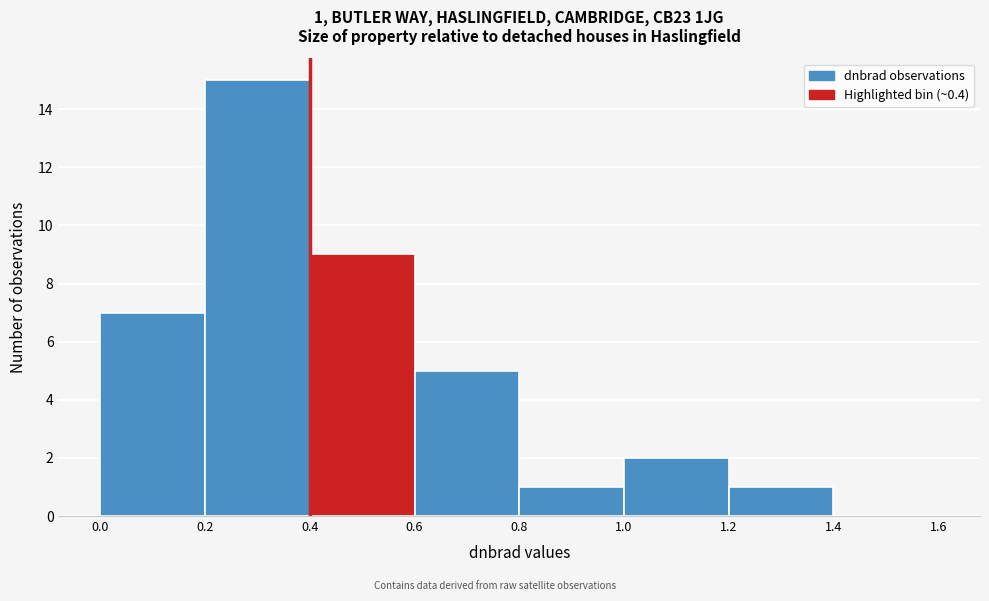

Over which range of the x-axis is the bar tallest?

0.2 to 0.4